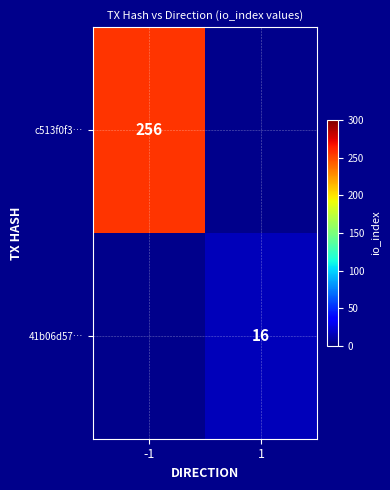

True or false: c513f0f3… has a value of 123 at -1.

False